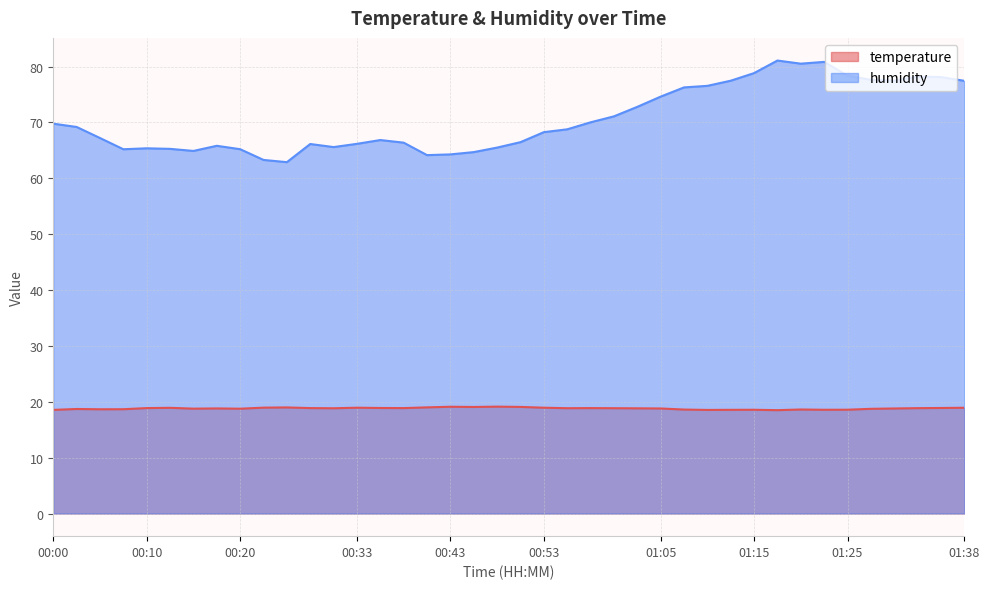

At 01:10, list the series in order from smallest to largest.

temperature, humidity